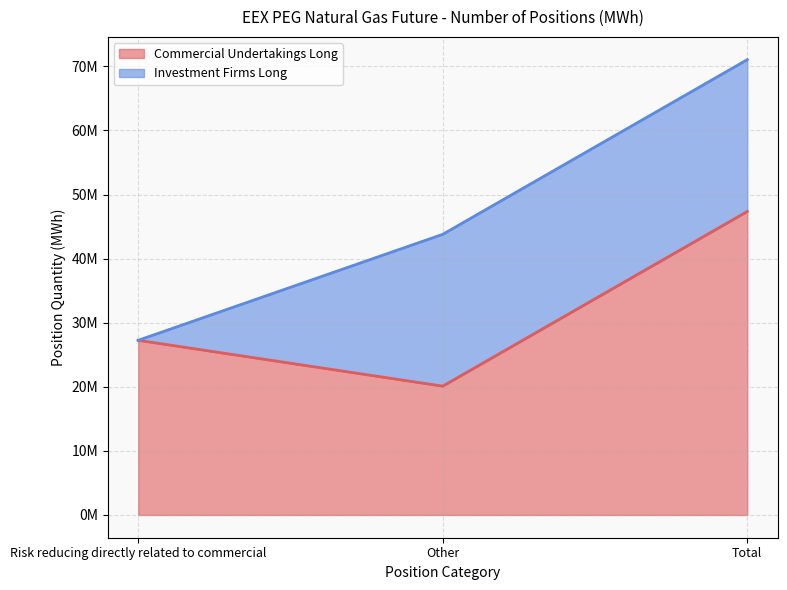

Reading left to right, list all the values displayed in this chart.

Risk reducing directly related to commercial=27253388	Other=20099486	Total=47352874